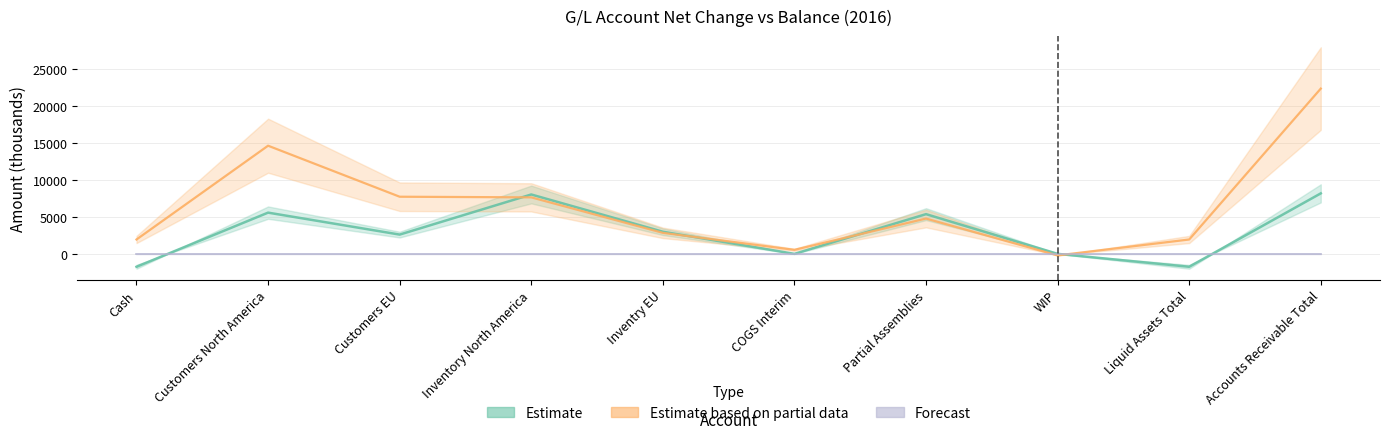

At which category does Estimate reach its first local peak?

Customers North America